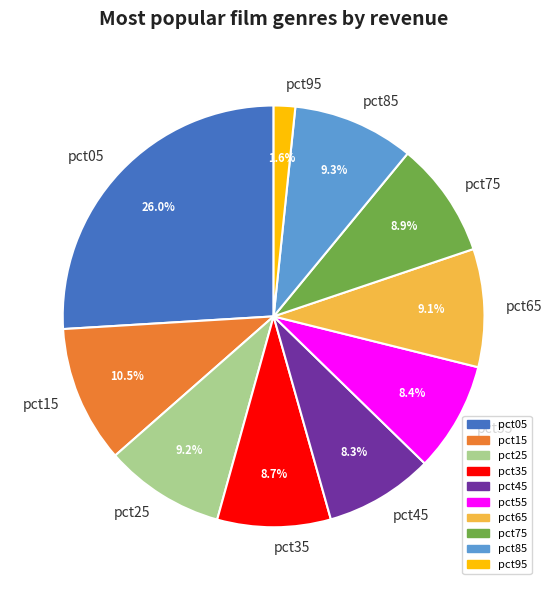

Count the number of slices in the pie.

10